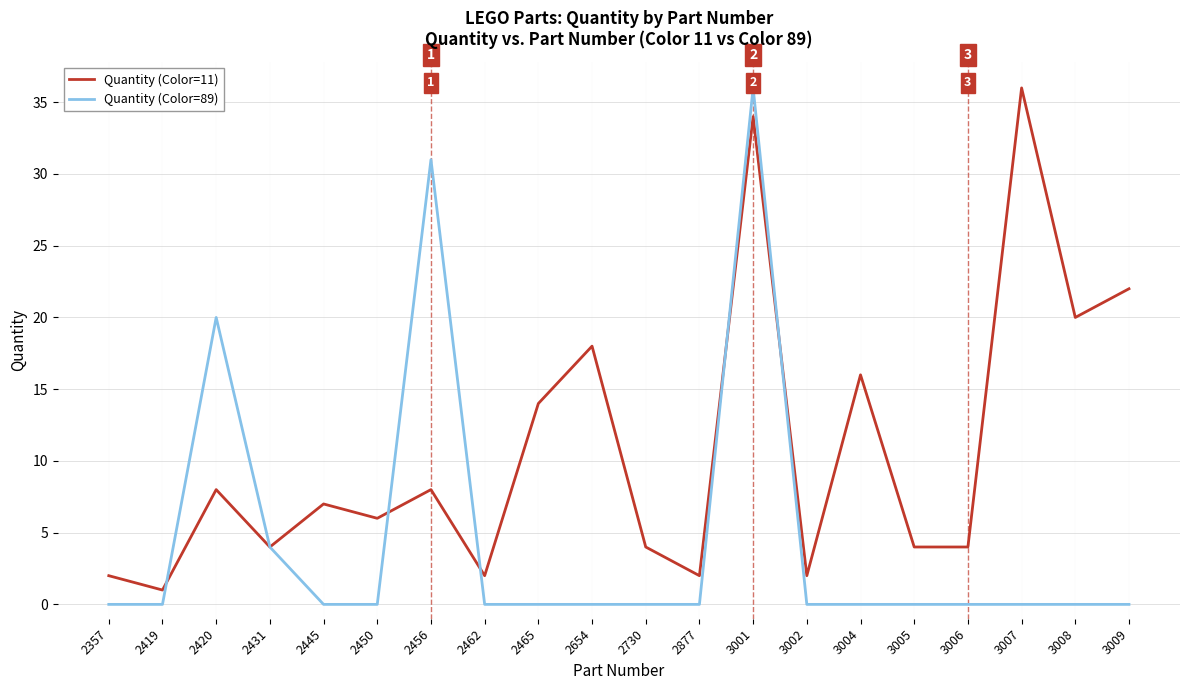

Read the Quantity (Color=11) value at 2450, to the nearest 10.

10